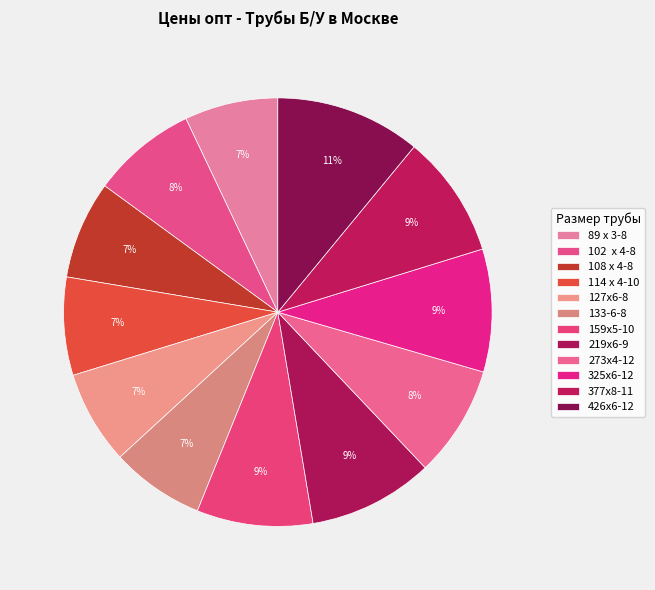

What is the ratio of the value at 377х8-11 to the value at 114 х 4-10?

1.3